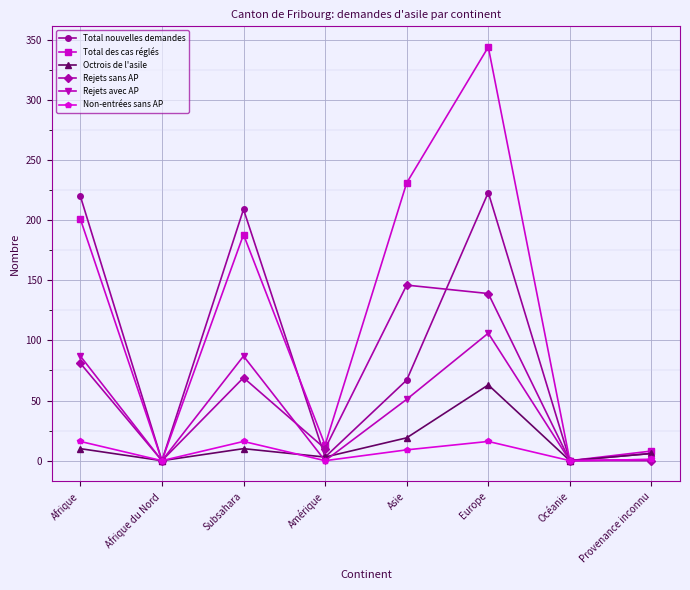

What is the maximum value for Rejets sans AP?

146